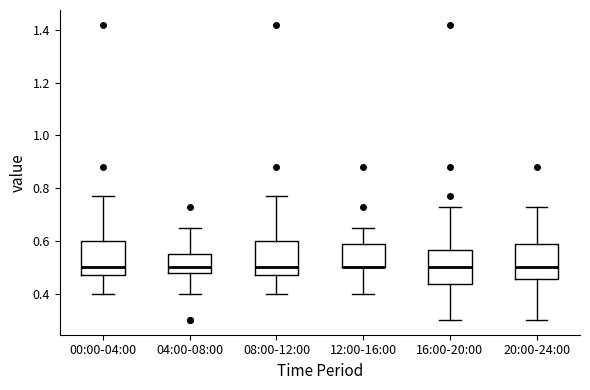

Reading left to right, read every box against the y-axis: the position of its median line, the range the box covers, and the ends of its whiskers. The values are not printed on the chart, so give them approximately, as read against the axis.

00:00-04:00: median 0.50, box 0.48 to 0.60, whiskers 0.40 to 0.78
04:00-08:00: median 0.50, box 0.48 to 0.56, whiskers 0.40 to 0.66
08:00-12:00: median 0.50, box 0.48 to 0.60, whiskers 0.40 to 0.78
12:00-16:00: median 0.50 (drawn on the box's lower edge), box 0.50 to 0.58, whiskers 0.40 to 0.66
16:00-20:00: median 0.50, box 0.44 to 0.56, whiskers 0.30 to 0.74
20:00-24:00: median 0.50, box 0.46 to 0.58, whiskers 0.30 to 0.74